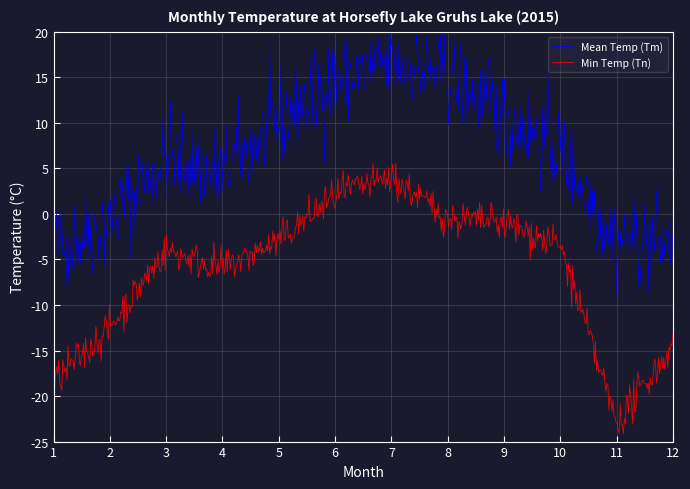

What is the minimum value for Min Temp (Tn)?

-24.1